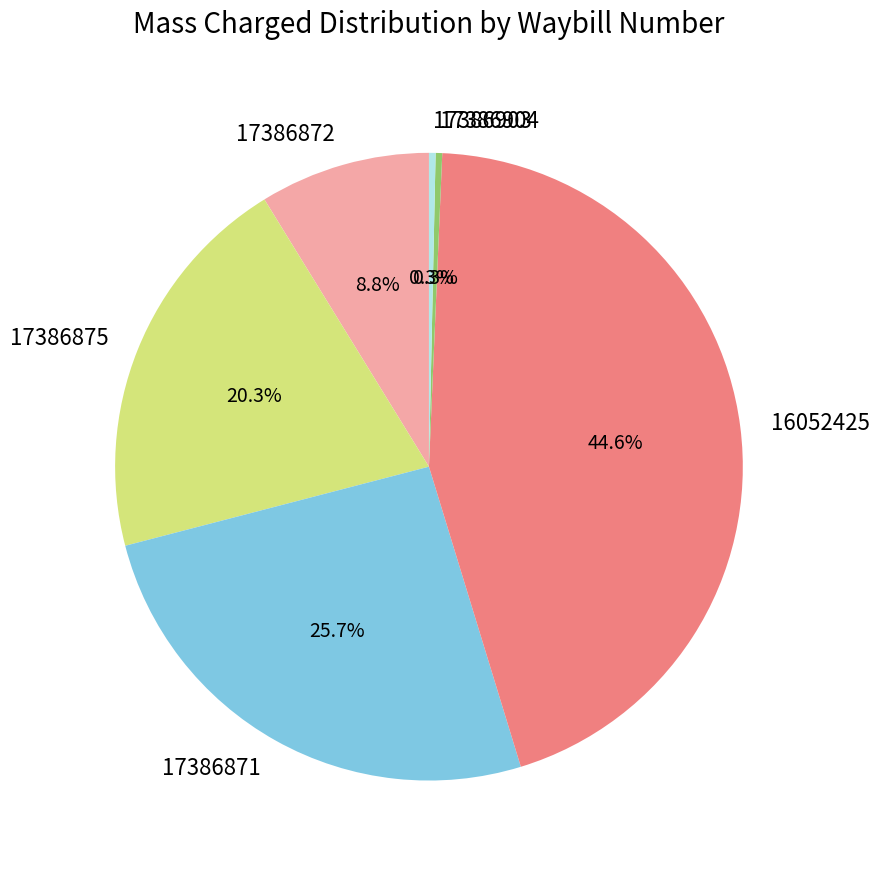

Does 17386904 account for over 50% of the chart?

No